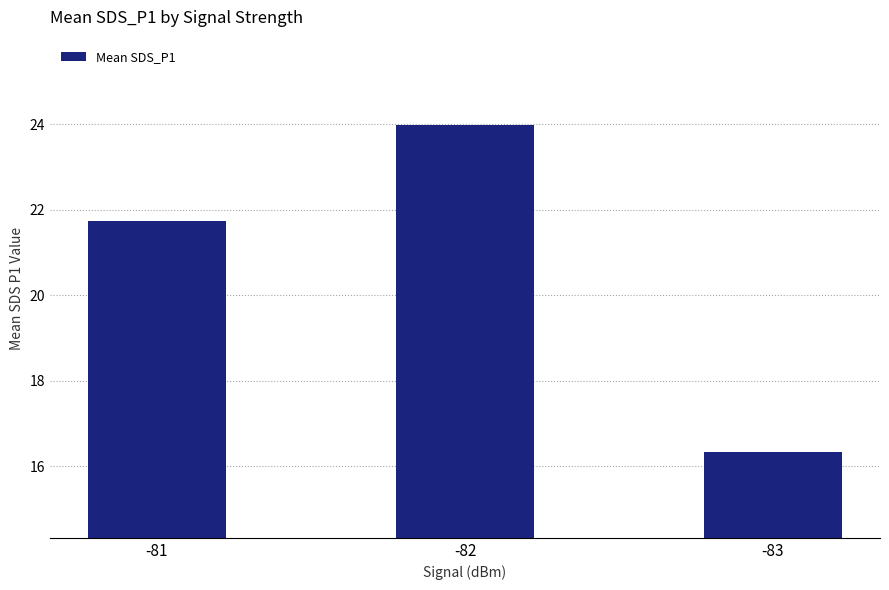

Are the bars grouped side by side (vs. stacked)?

No